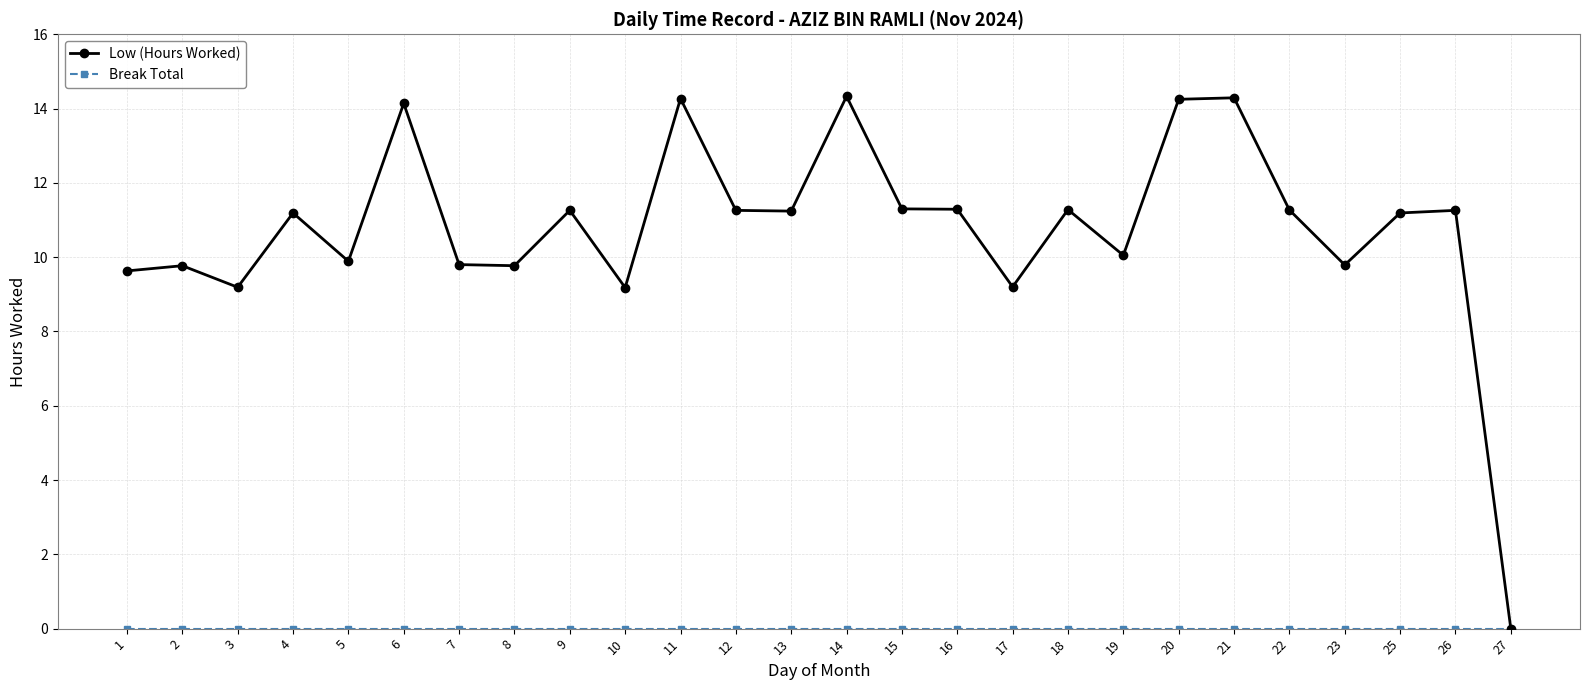

The value of Low (Hours Worked) at 21 is 25.2. True or false?

False